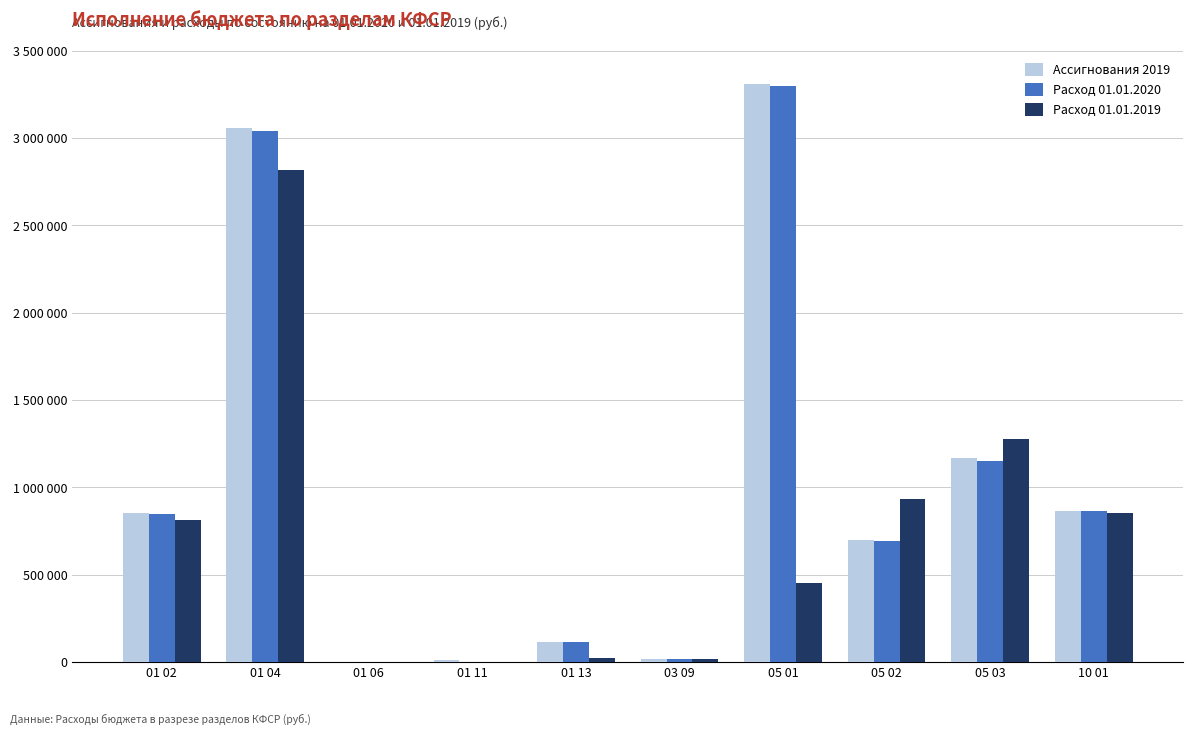

Which has a higher value, 10 01 or 05 01?

05 01